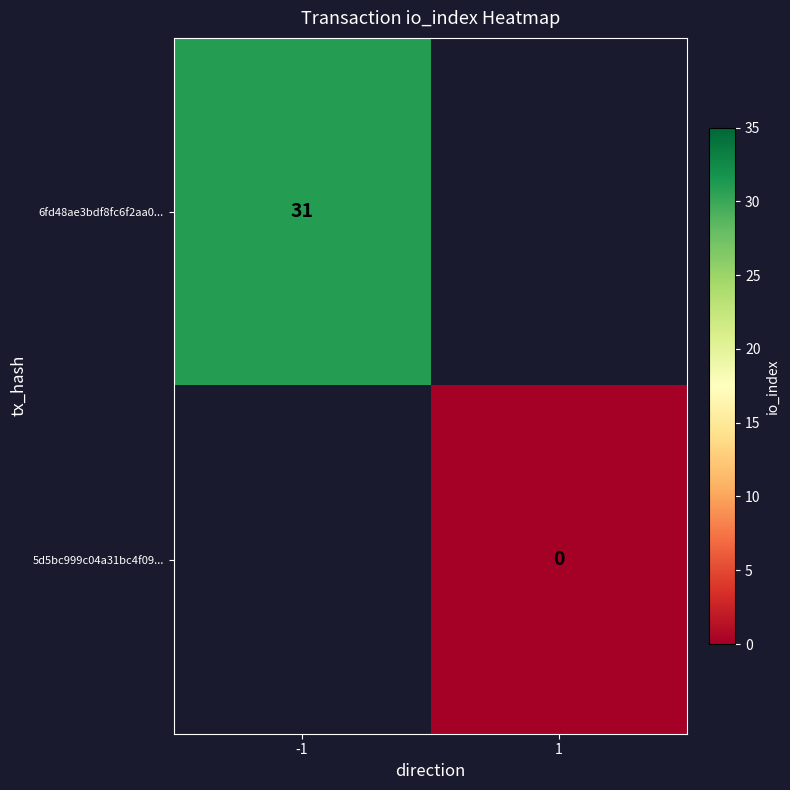

The 6fd48ae3bdf8fc6f2aa0... series shows 17.4 at -1. True or false?

False